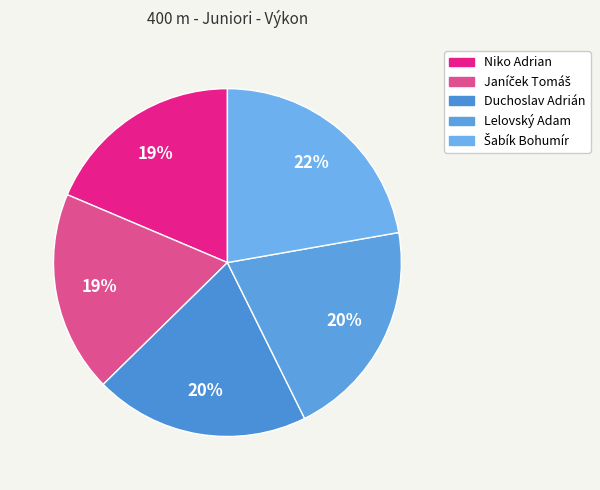

Combined, what portion of the pie is Lelovský Adam and Duchoslav Adrián?

40.4%